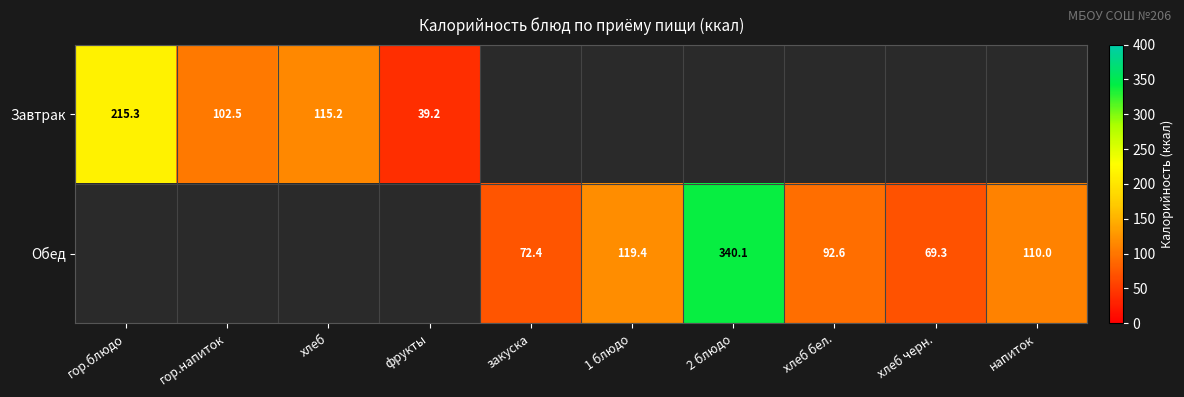

True or false: Обед has a value of 114.5 at закуска.

False